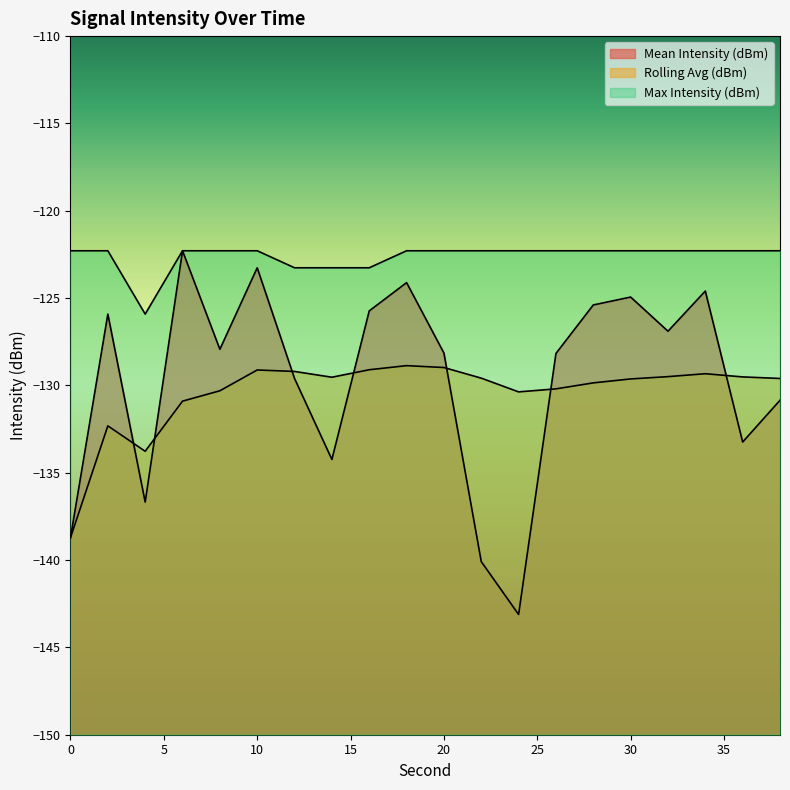

True or false: Max Intensity (dBm) and Rolling Avg (dBm) intersect in this chart.

False